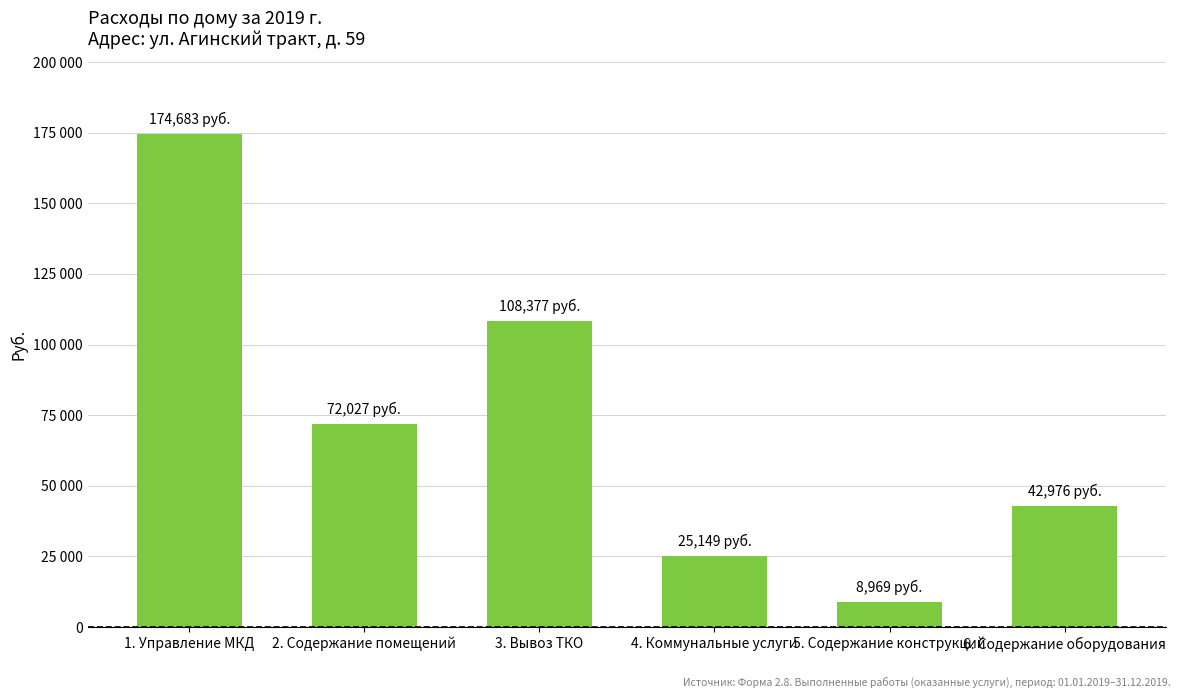

Approximately how many times larger is the value at 3. Вывоз ТКО compared to 2. Содержание помещений?

1.5